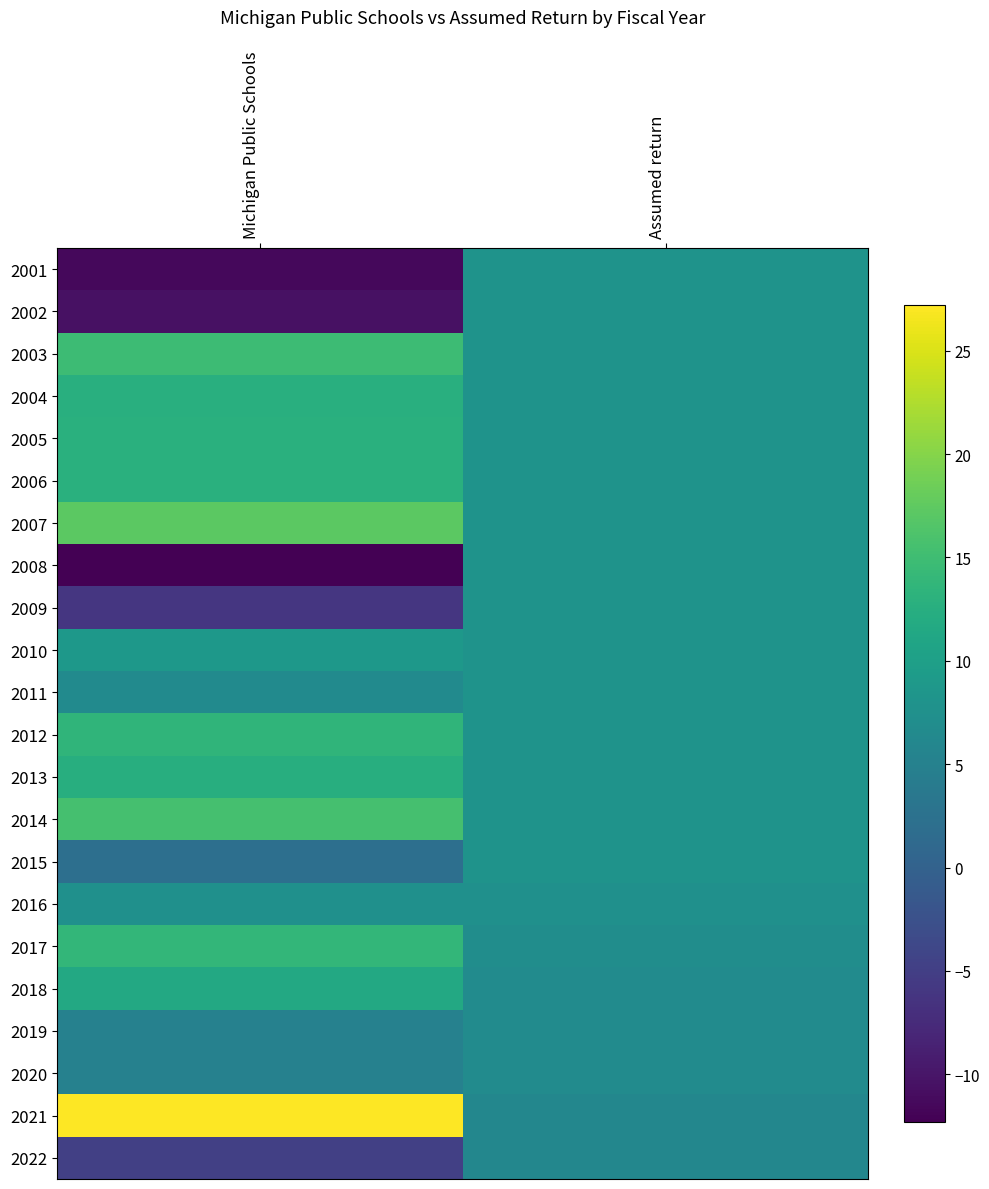

What is the total value across all series at Michigan Public Schools?

154.4